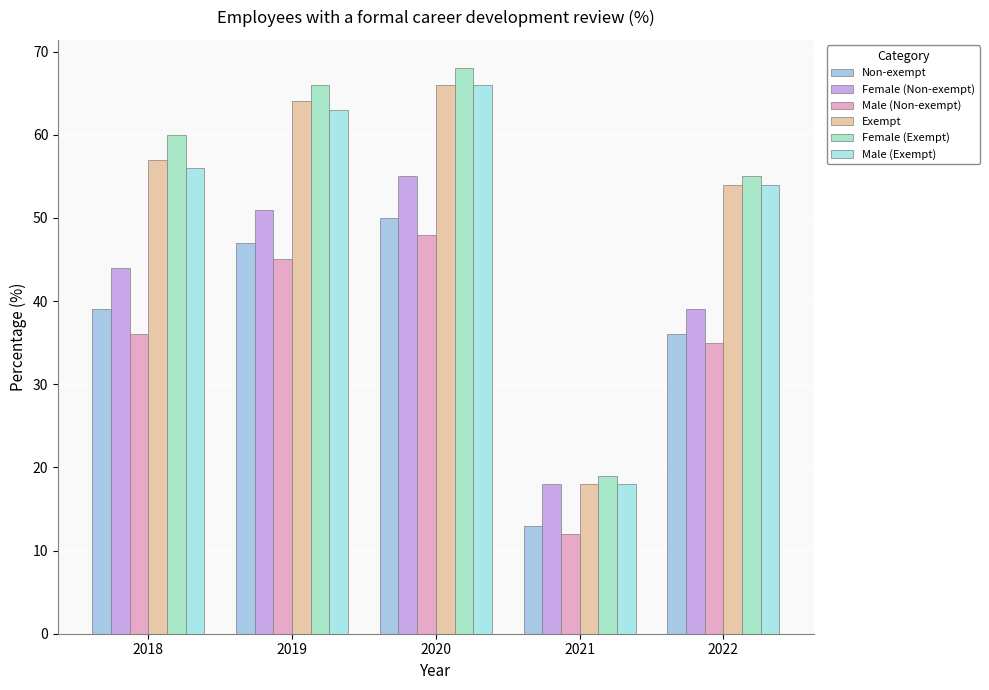

Which series has the largest total across all categories?

Female (Exempt)